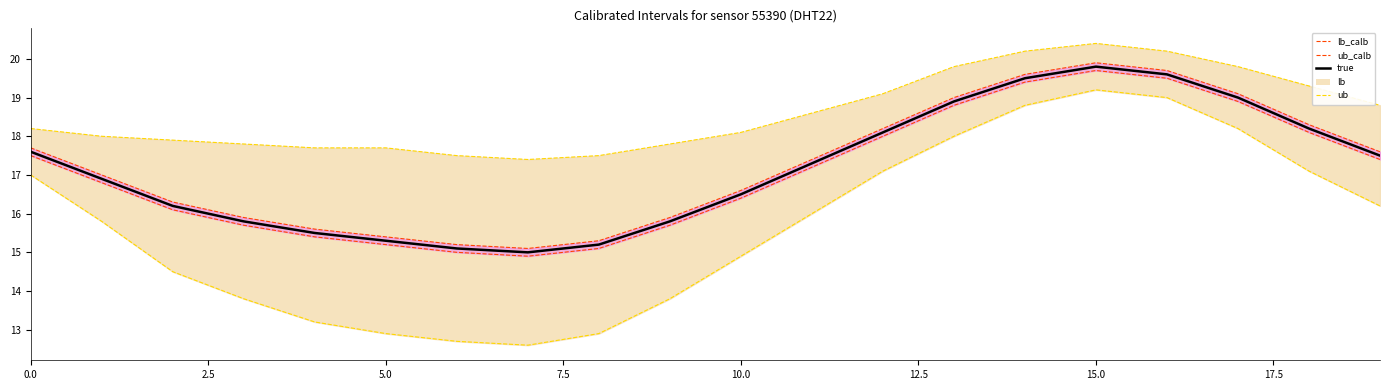

At which category does ub reach its first local peak?

15